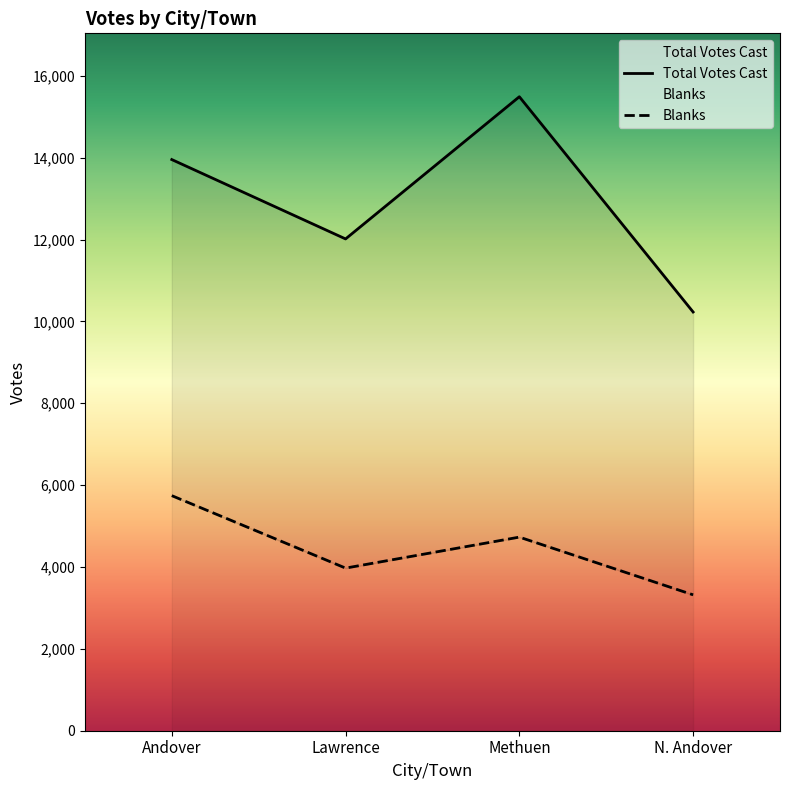

Reading right to left, extract all data points from this chart.

Blanks: 3320	4730	3973	5743
Total Votes Cast: 10230	15489	12015	13954